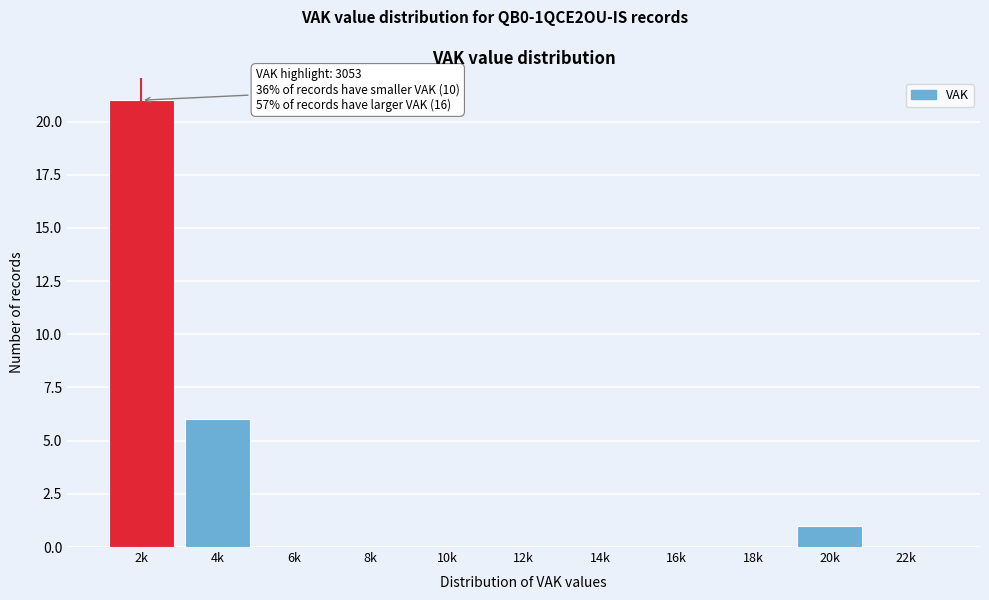

Reading left to right, extract all data points from this chart.

2k=21	4k=6	6k=0	8k=0	10k=0	12k=0	14k=0	16k=0	18k=0	20k=1	22k=0